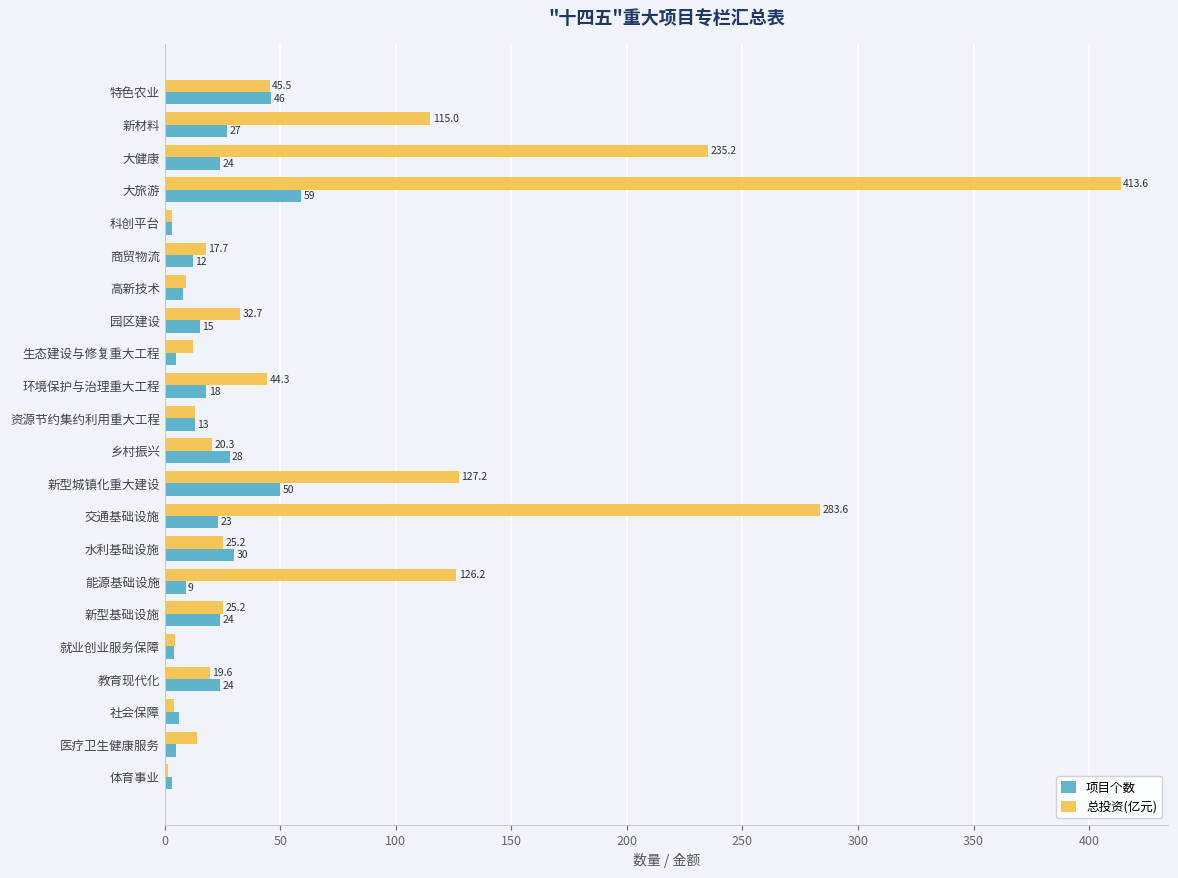

What is the highest value of the 项目个数 series?

59.0